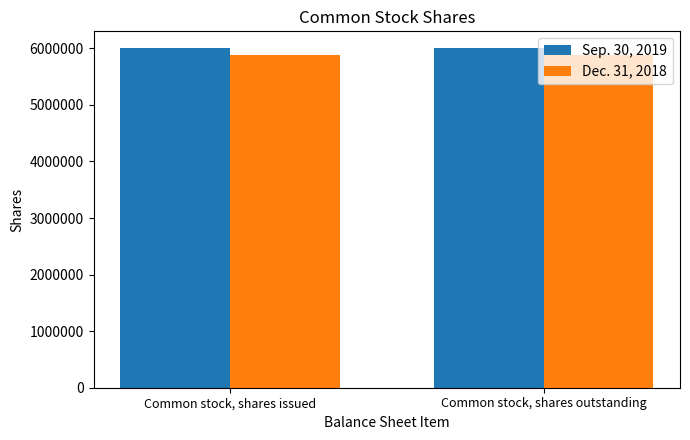

Is it true that Dec. 31, 2018 equals 1898412 at Common stock, shares issued?

False